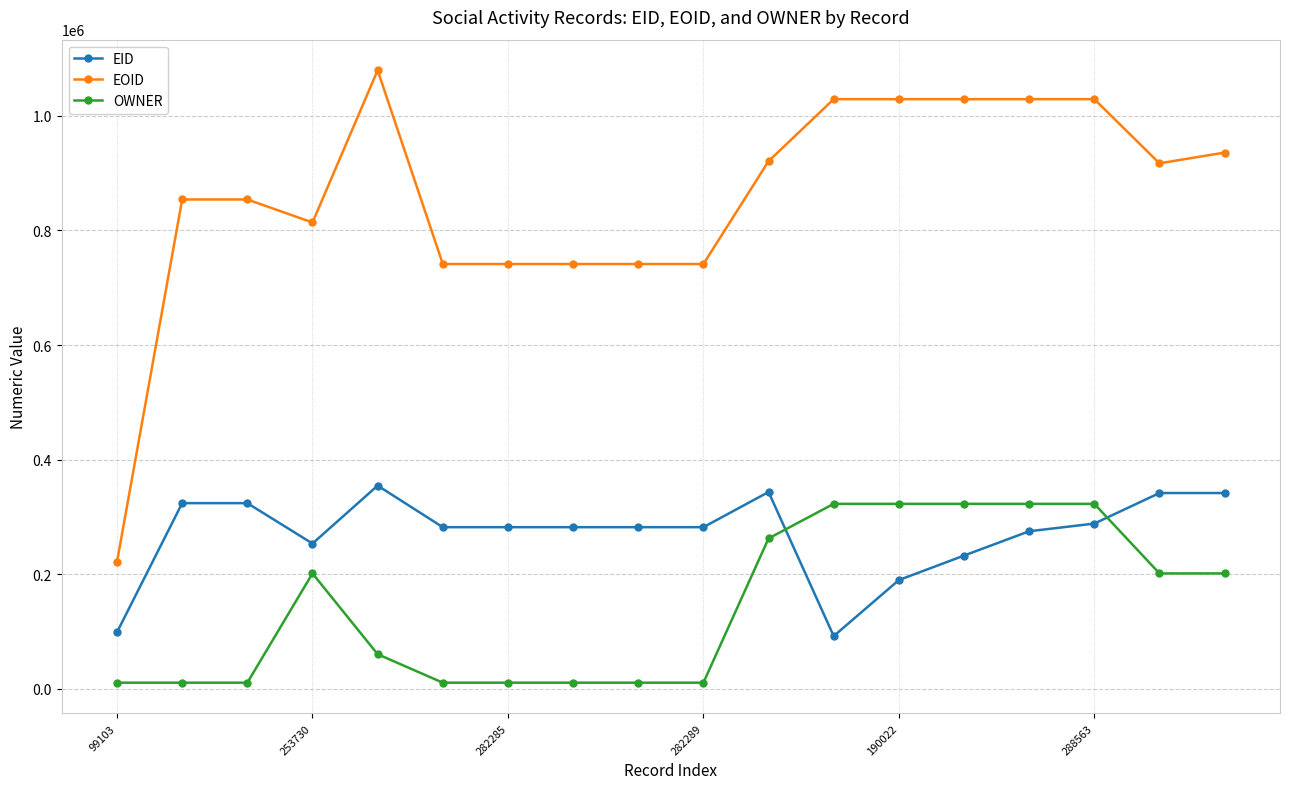

True or false: EOID and OWNER intersect in this chart.

False